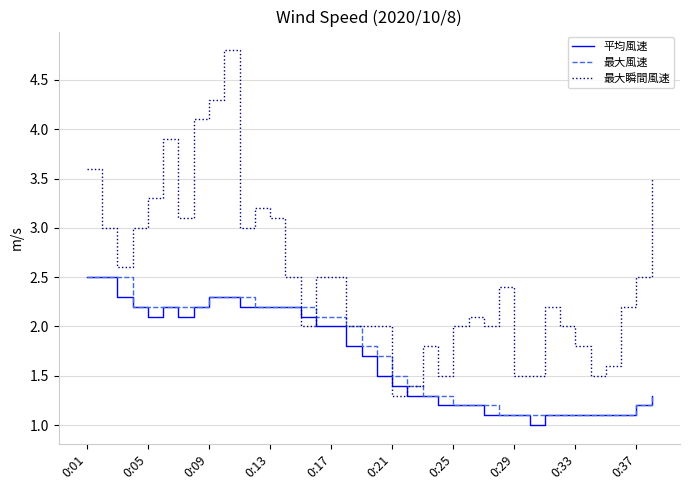

Which series has the largest total across all categories?

最大瞬間風速